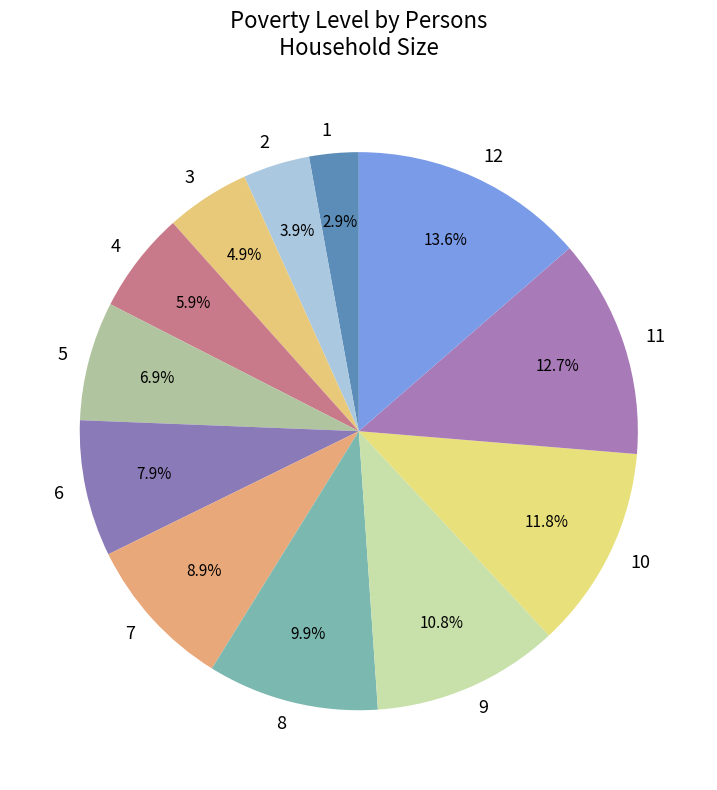

To the nearest percent, what is the difference between the largest and smallest slice percentages?

11%